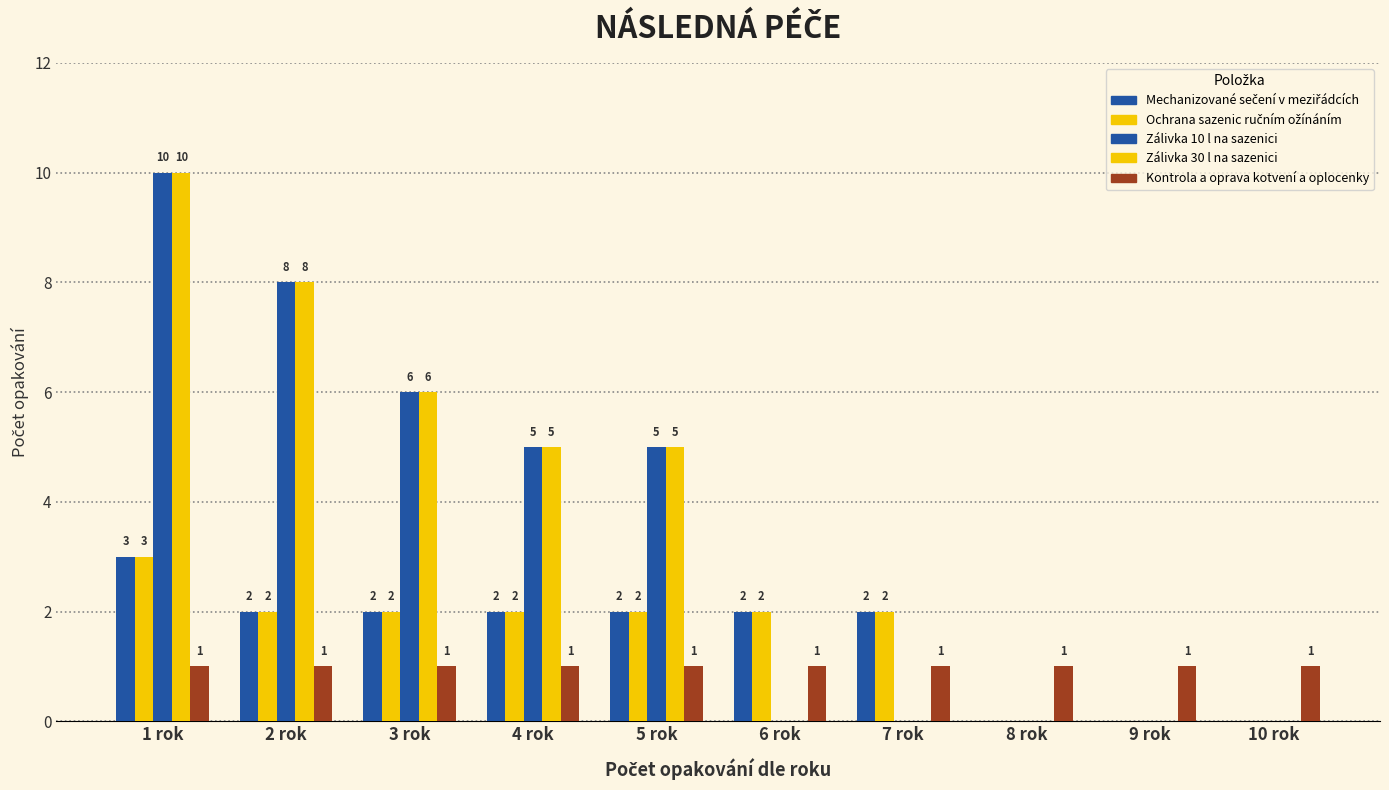

What is the total value across all series at 2 rok?

21